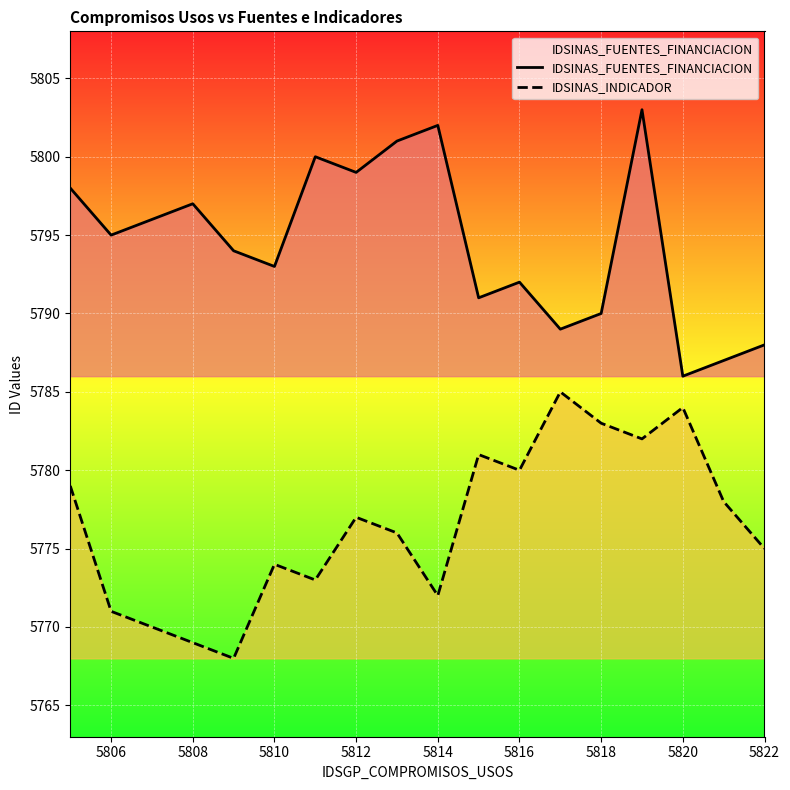

True or false: IDSINAS_FUENTES_FINANCIACION has more than 1 interior local peaks.

True